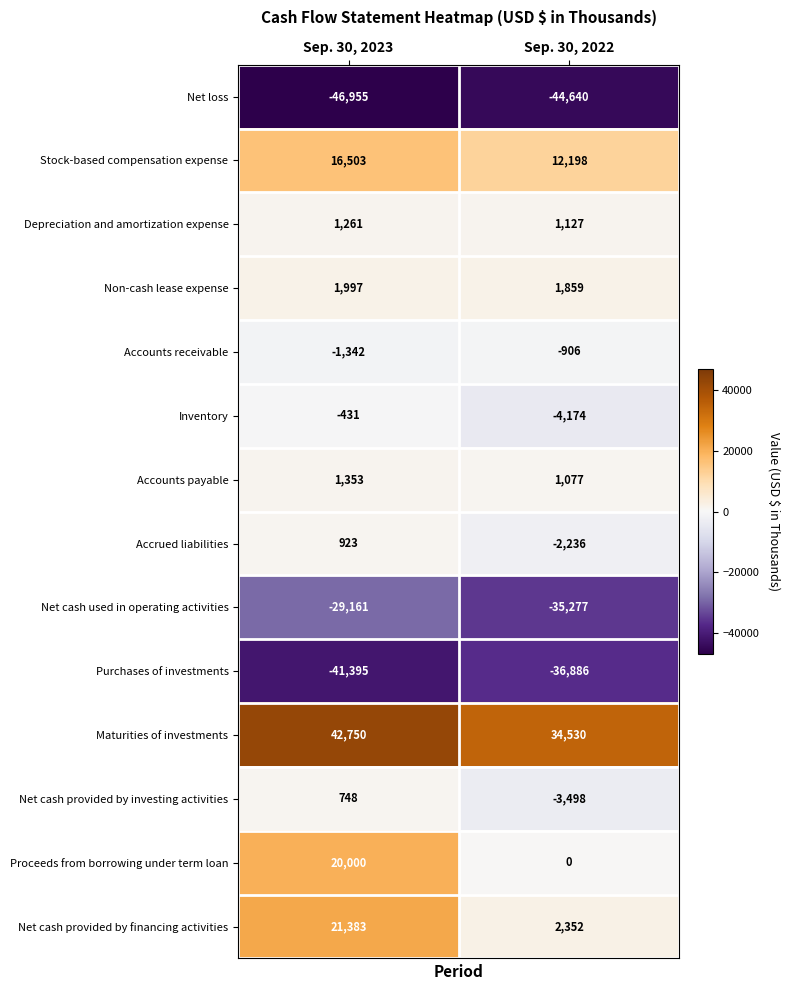

Count the number of data series in this chart.

14